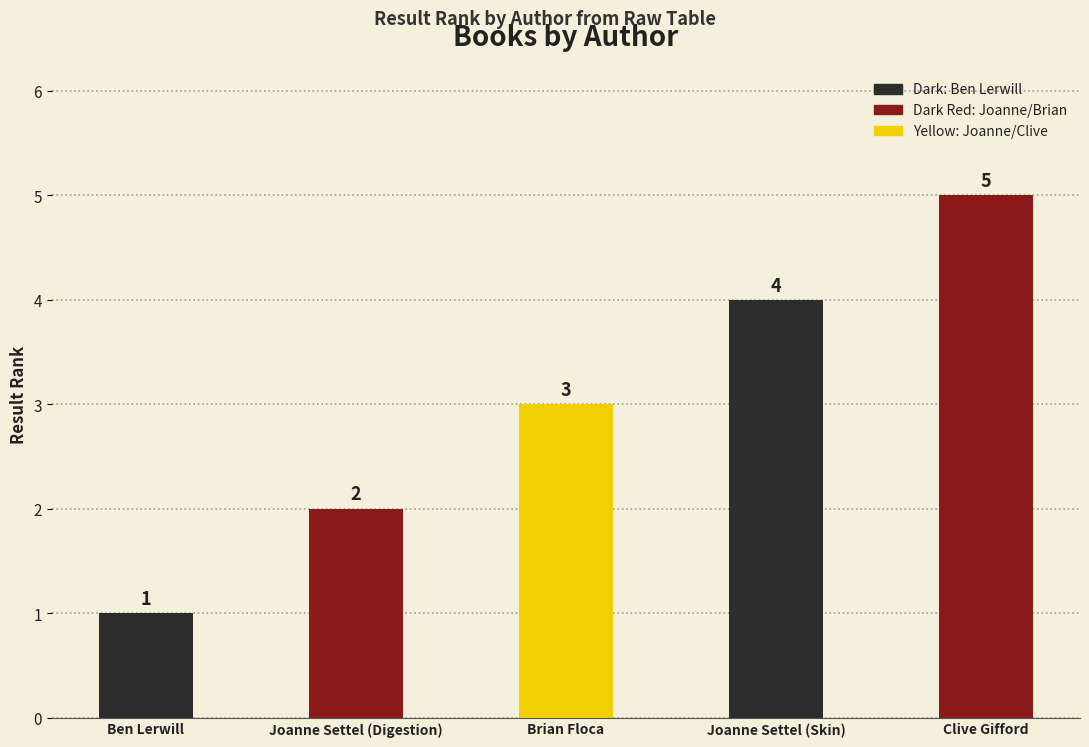

Rank the categories by value from lowest to highest.

Ben Lerwill, Joanne Settel (Digestion), Brian Floca, Joanne Settel (Skin), Clive Gifford